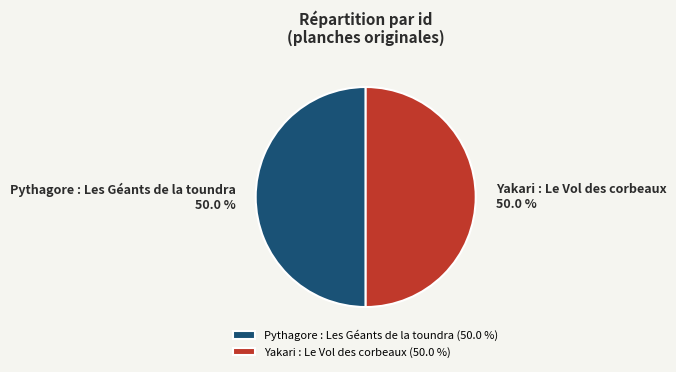

Approximately how many times larger is the value at Yakari : Le Vol des corbeaux compared to Pythagore : Les Géants de la toundra?

1.0